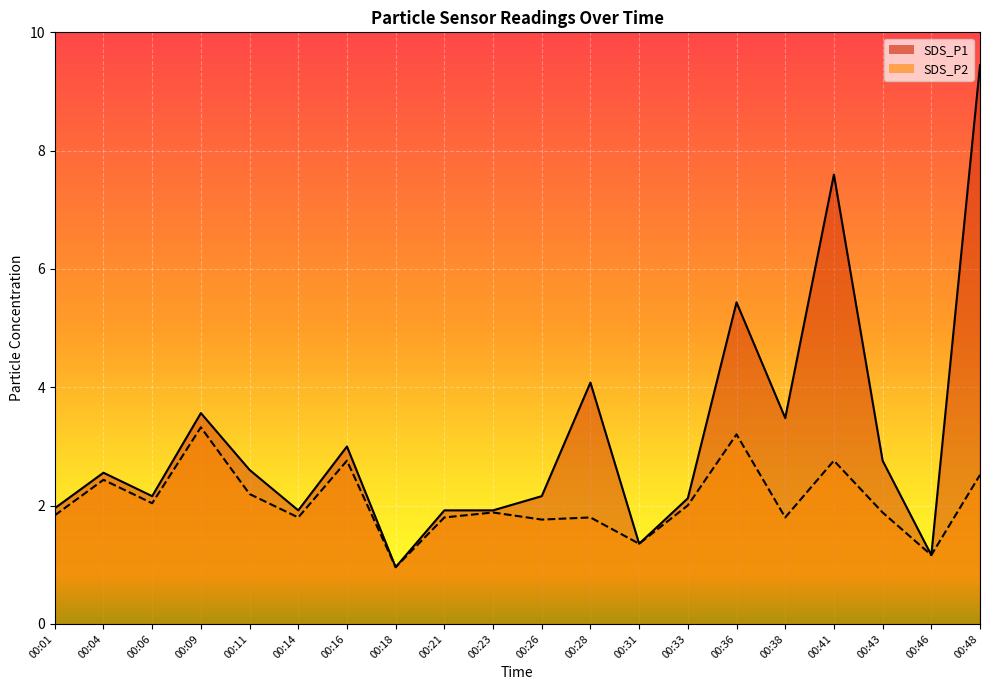

True or false: SDS_P1 and SDS_P2 cross at least once.

False